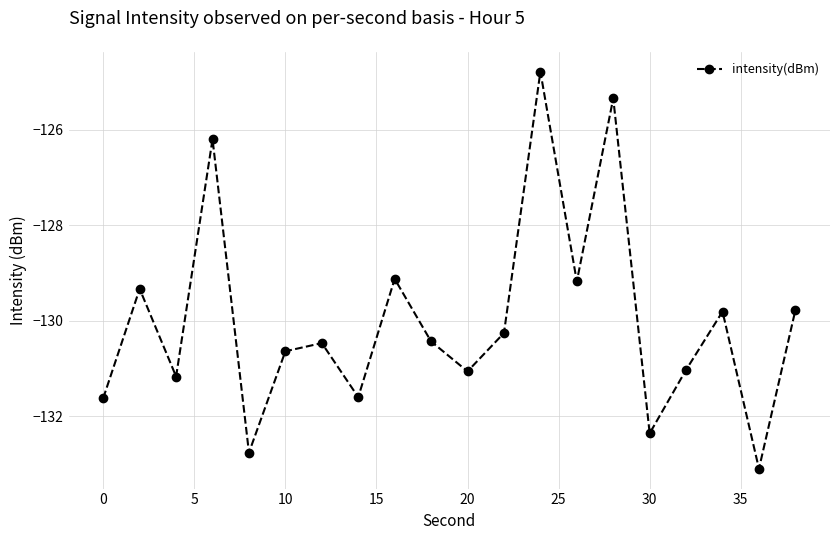

What is the sum of all values?

-2600.0